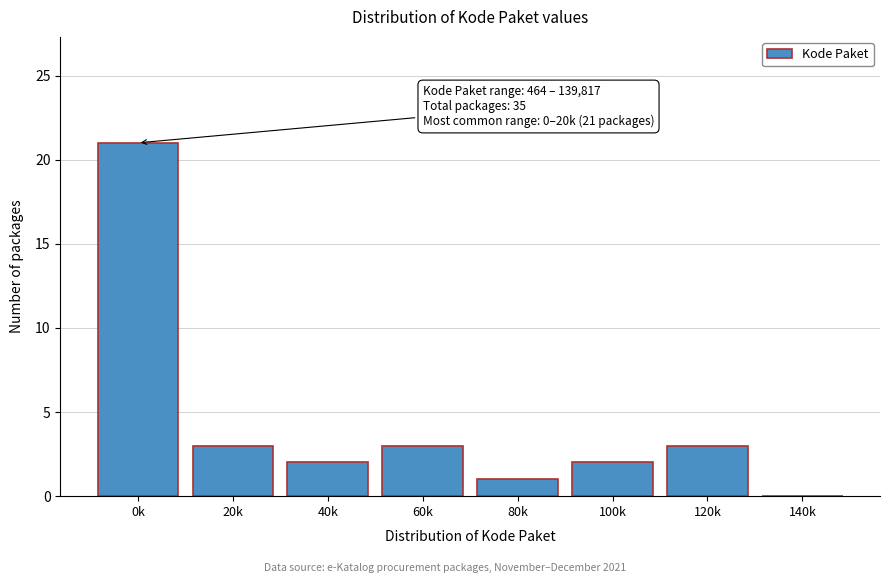

Reading right to left, list all the values displayed in this chart.

140k=0	120k=3	100k=2	80k=1	60k=3	40k=2	20k=3	0k=21